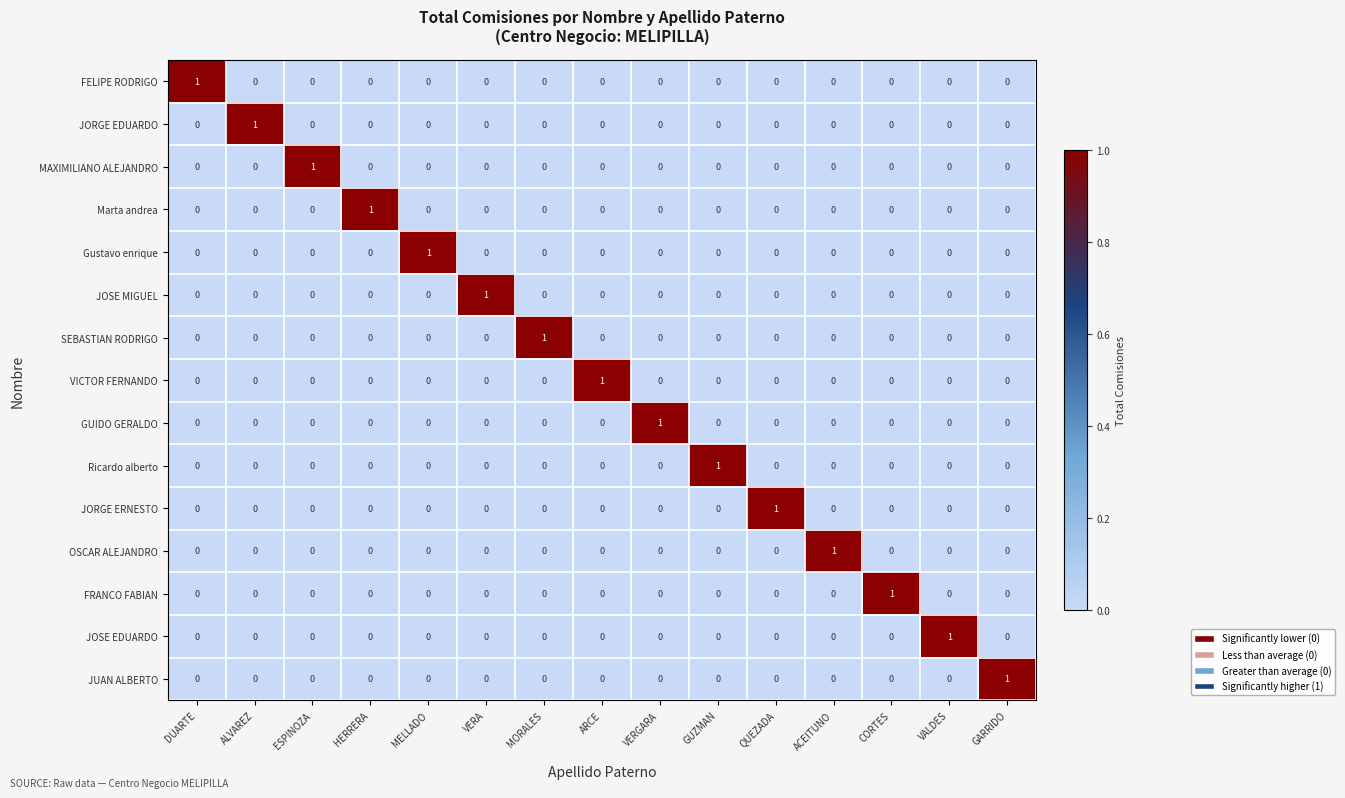

How many Marta andrea values are between 0 and 1?

15